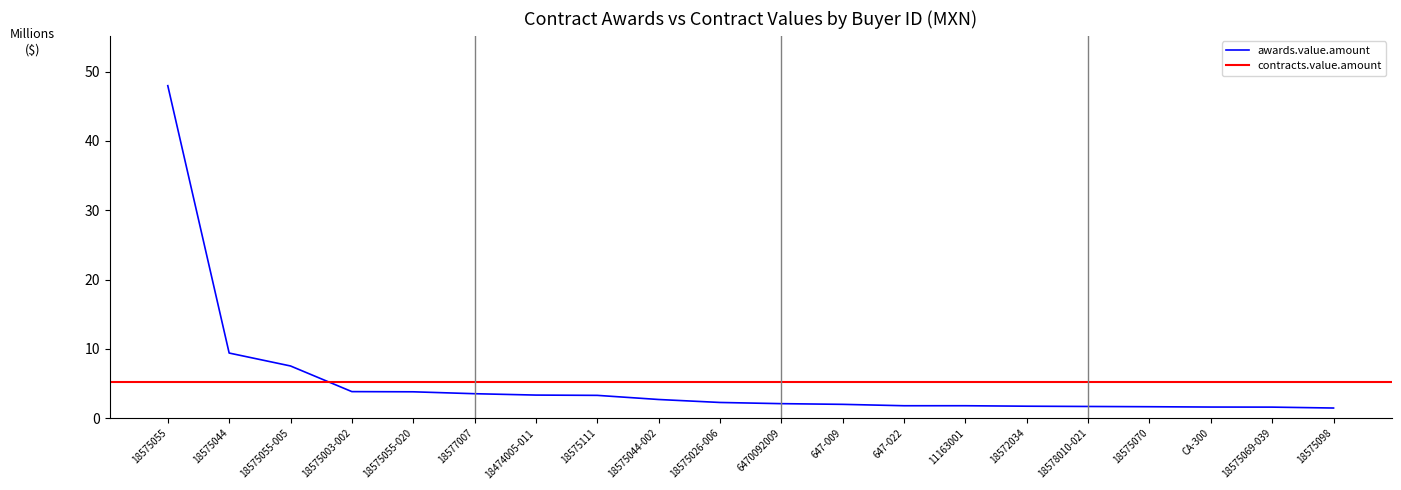

What is the difference between the maximum and minimum values?

46.5